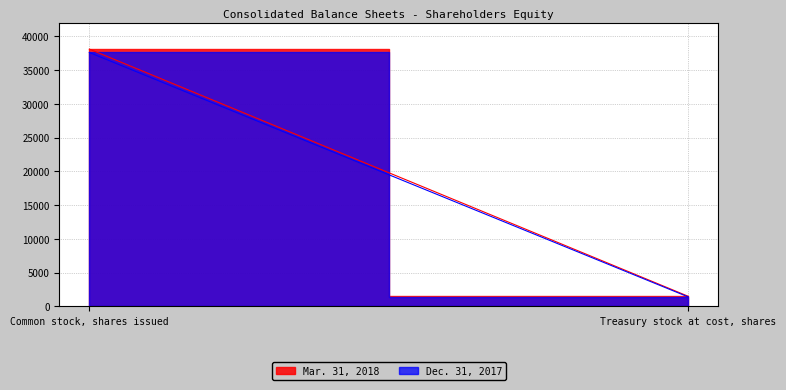

What is the spread (max minus min) of values at Treasury stock at cost, shares?

97